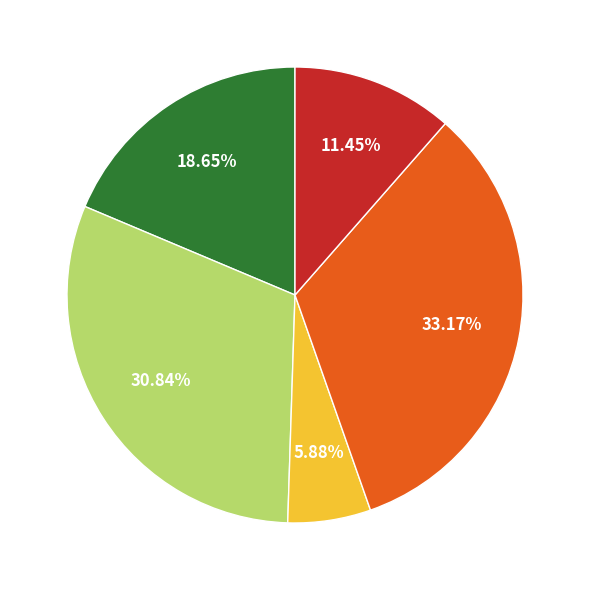

Is there a majority slice in this chart?

No